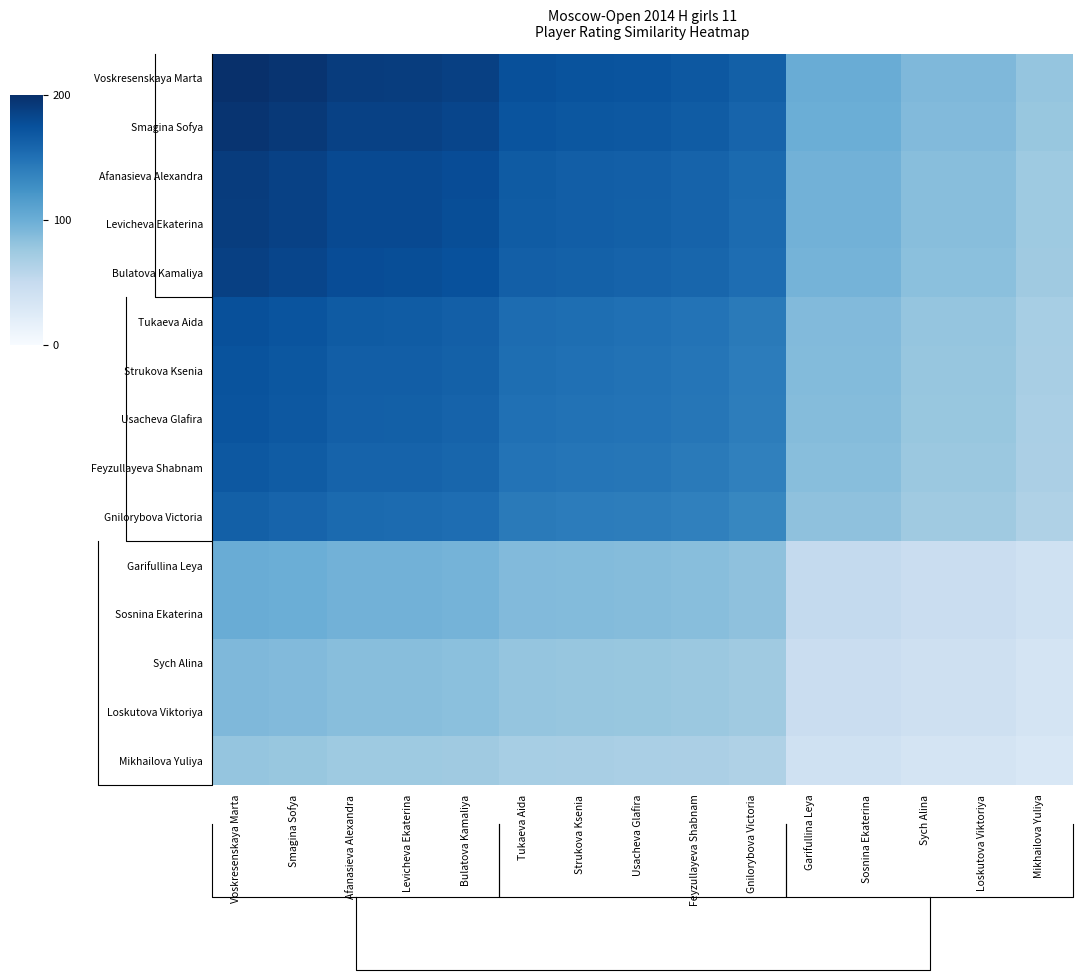

What is the difference between the maximum and minimum values in the Levicheva Ekaterina series?

114.8